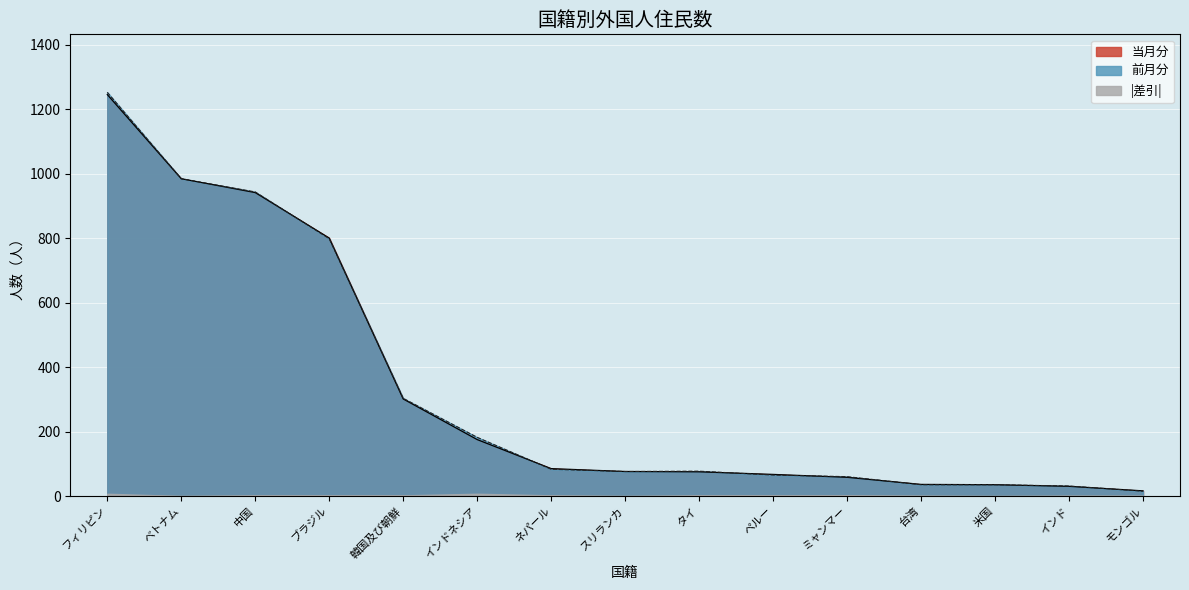

What is the lowest value of the 前月分 series?

15